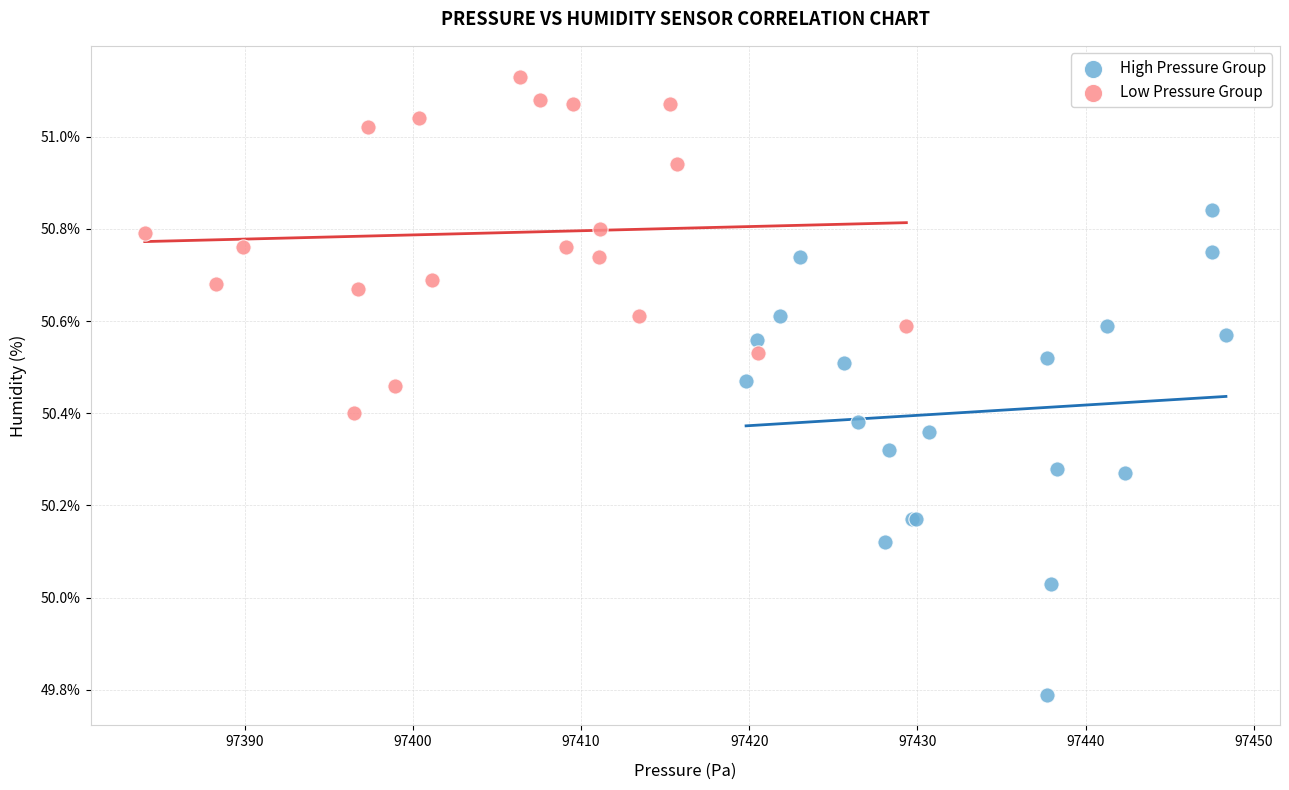

What are all the series names shown in the legend?

High Pressure Group, Low Pressure Group